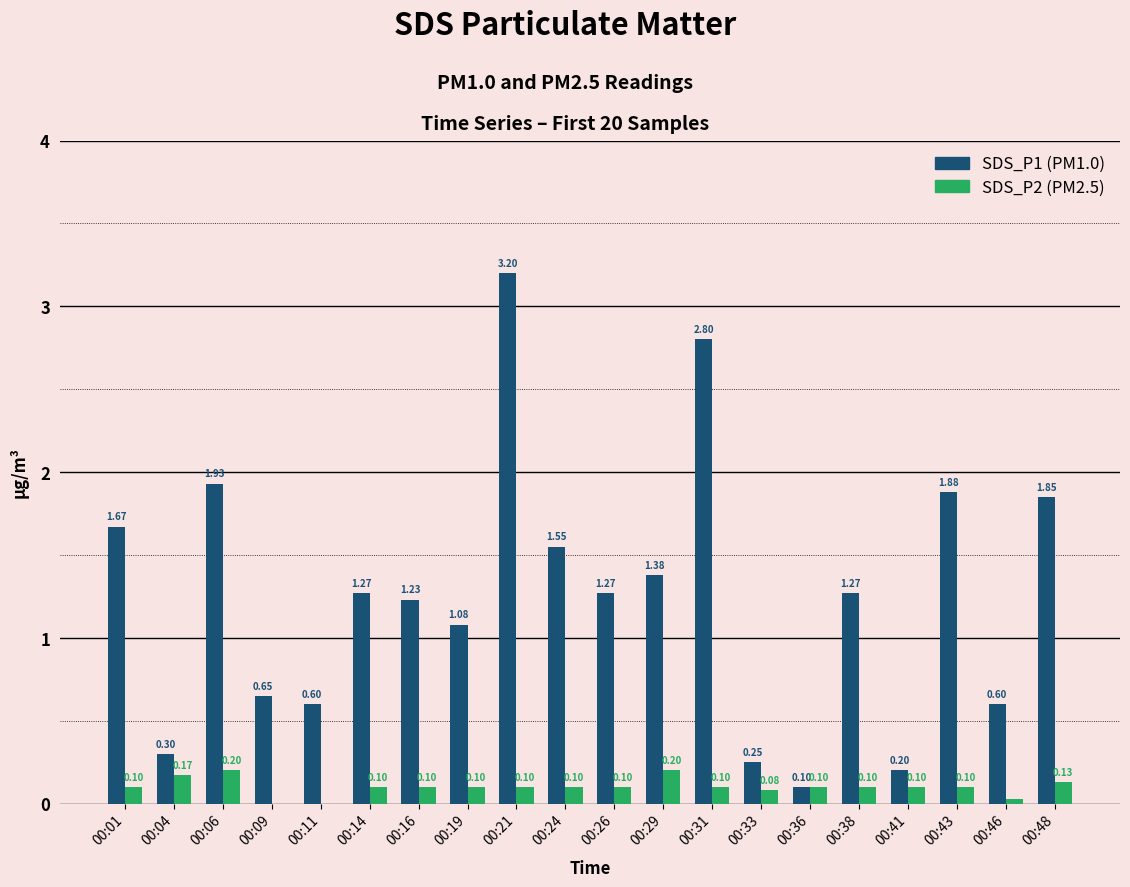

What is the total value across all series at 00:43?

2.0